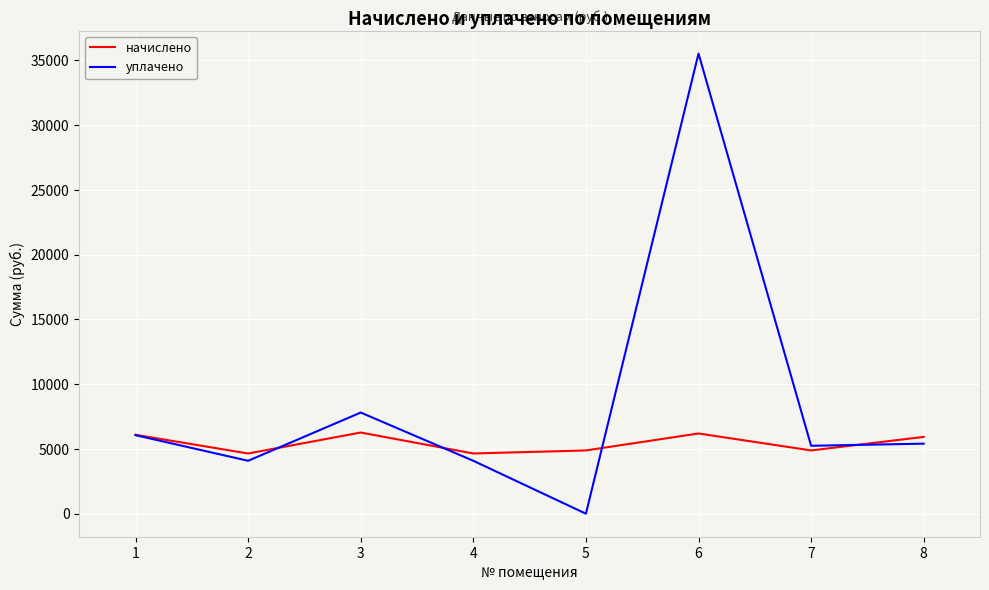

What is the greatest value displayed?

35527.1